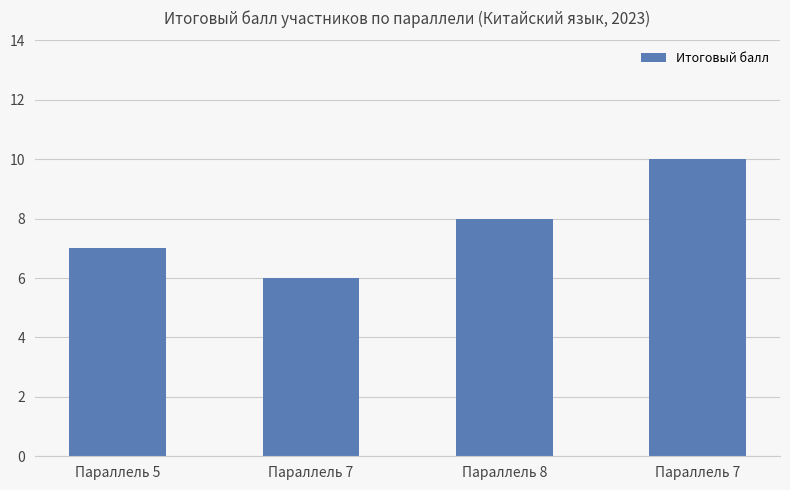

At which category does the chart reach its peak across all series?

Параллель 7